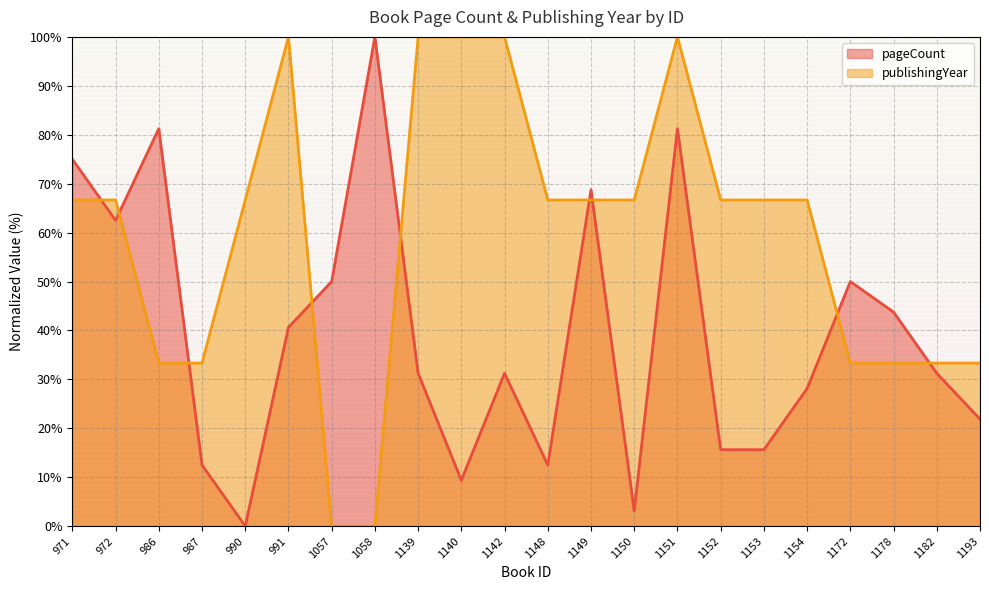

What is the value of the publishingYear point at the 18th from the left?

66.7